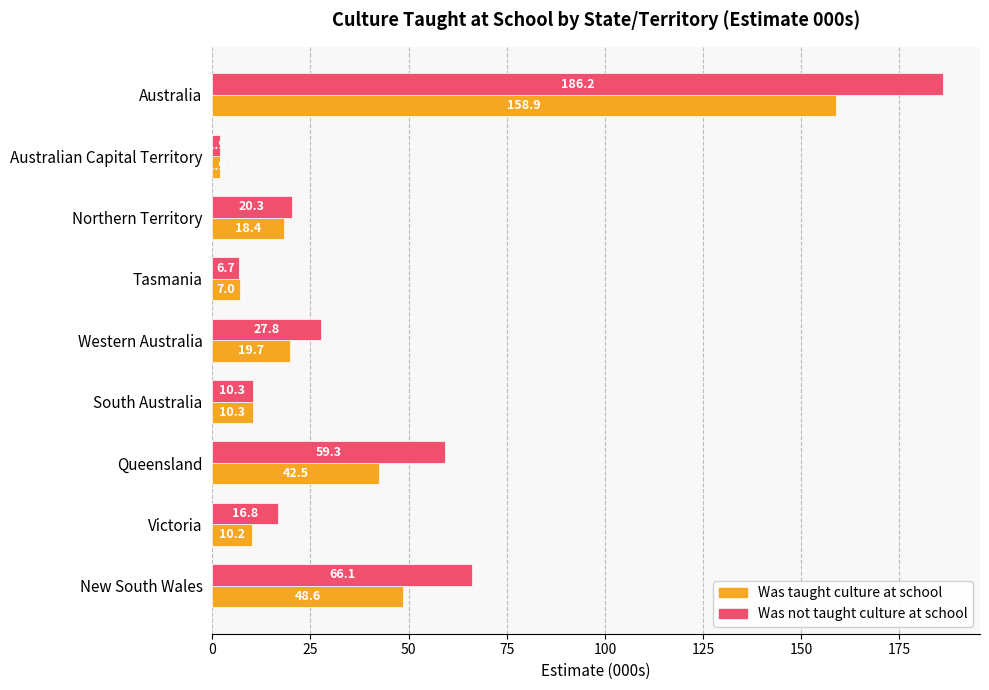

The Was not taught culture at school series shows 20.3 at Northern Territory. True or false?

True